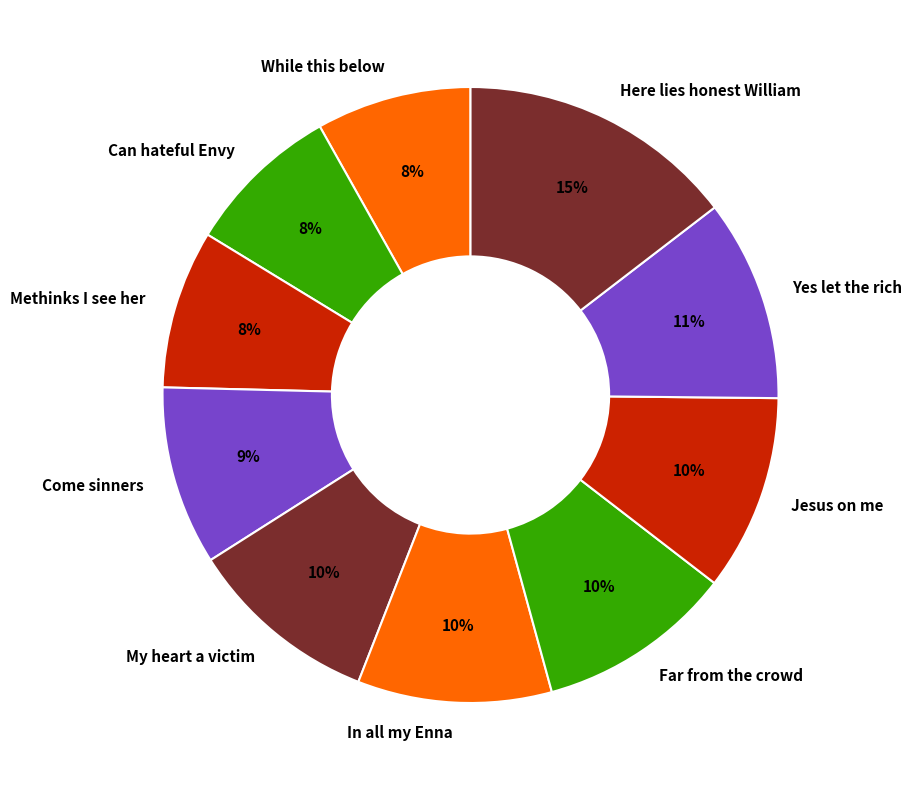

Which slice is the largest?

Here lies honest William